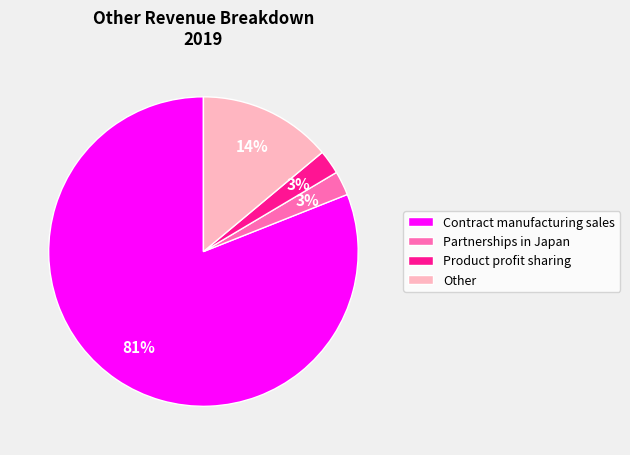

Is it true that Contract manufacturing sales is 70% of the pie?

False